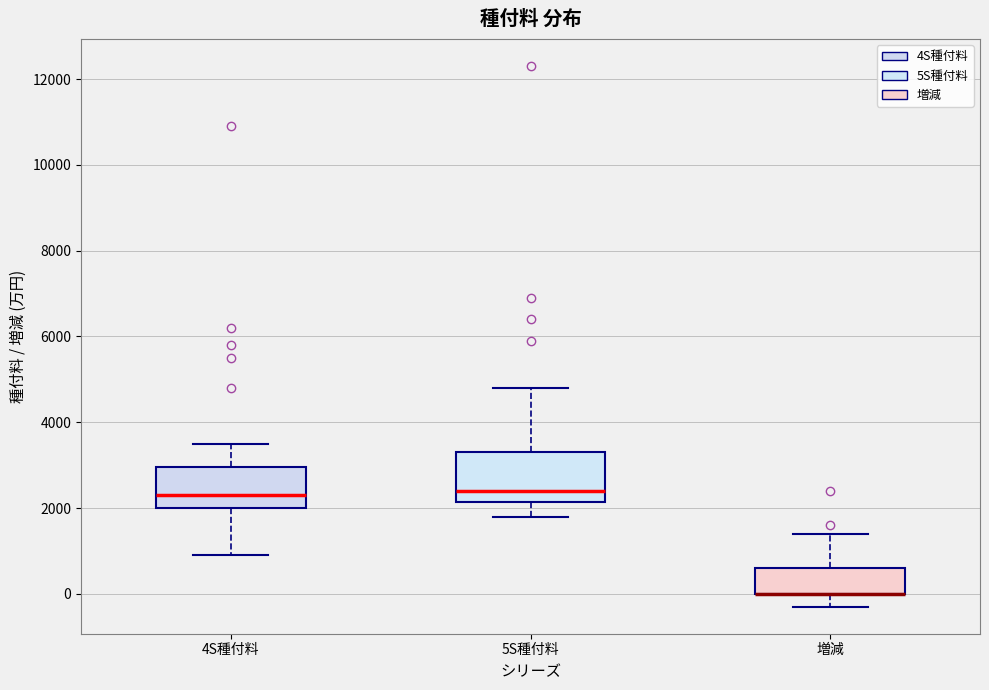

Where does the median line of the box for 5S種付料 sit on the y-axis? The values are not printed on the chart, so give them approximately, as read against the axis.

2400